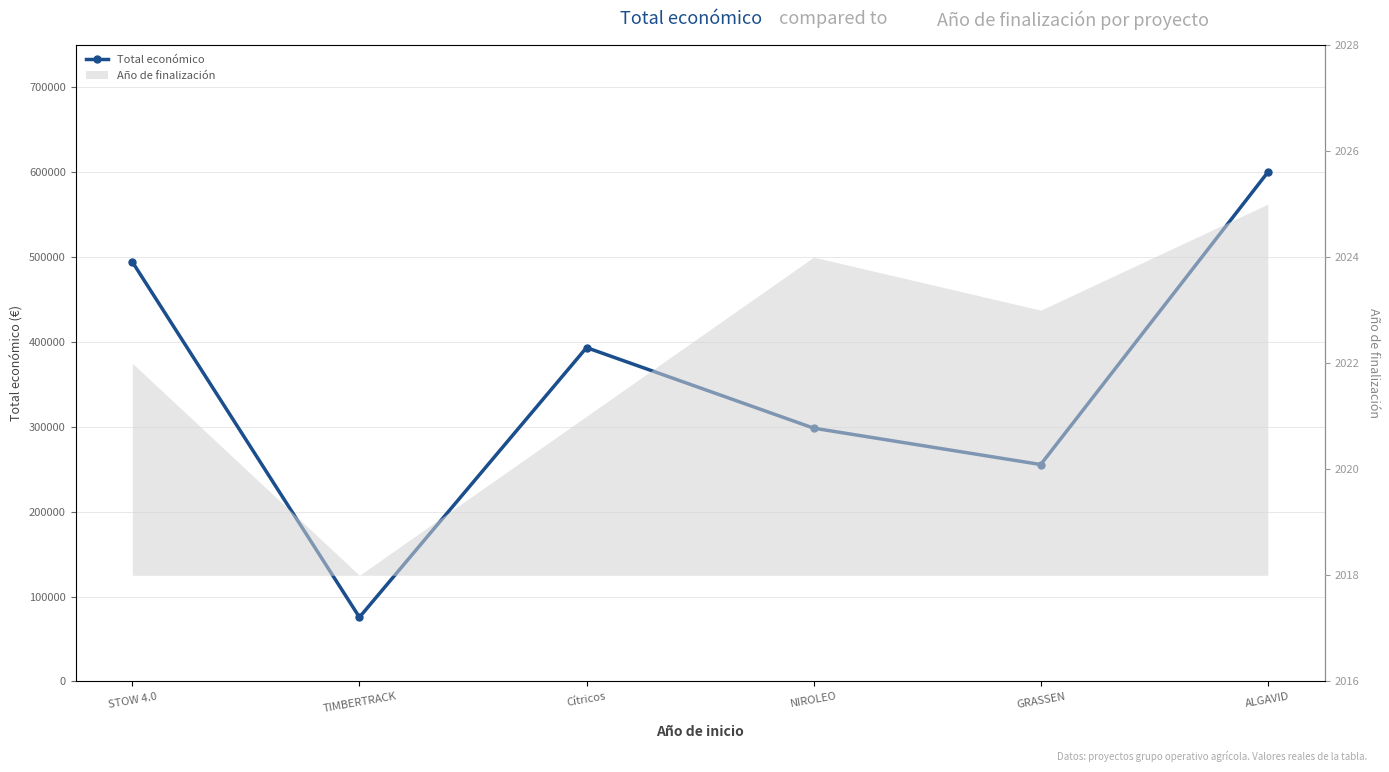

What is the sum of the values at Cítricos and STOW 4.0?

887556